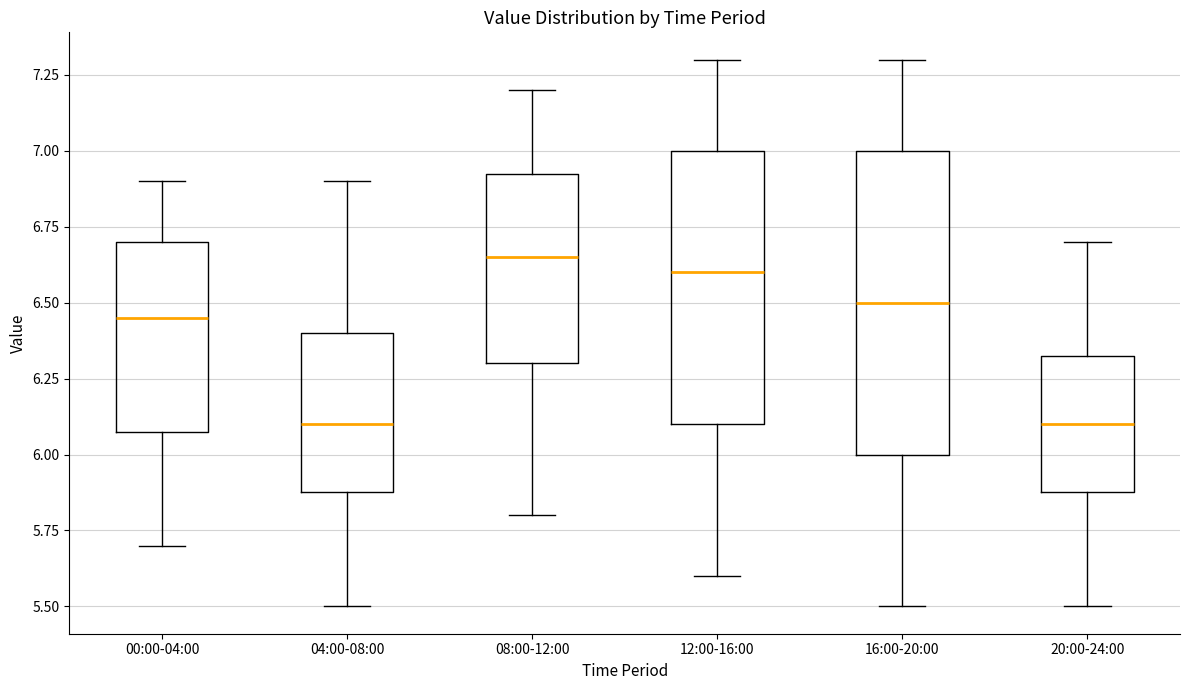

Reading left to right, read every box against the y-axis: the position of its median line, the range the box covers, and the ends of its whiskers. The values are not printed on the chart, so give them approximately, as read against the axis.

00:00-04:00: median 6.45, box 6.10 to 6.70, whiskers 5.70 to 6.90
04:00-08:00: median 6.10, box 5.90 to 6.40, whiskers 5.50 to 6.90
08:00-12:00: median 6.65, box 6.30 to 6.95, whiskers 5.80 to 7.20
12:00-16:00: median 6.60, box 6.10 to 7.00, whiskers 5.60 to 7.30
16:00-20:00: median 6.50, box 6.00 to 7.00, whiskers 5.50 to 7.30
20:00-24:00: median 6.10, box 5.90 to 6.35, whiskers 5.50 to 6.70